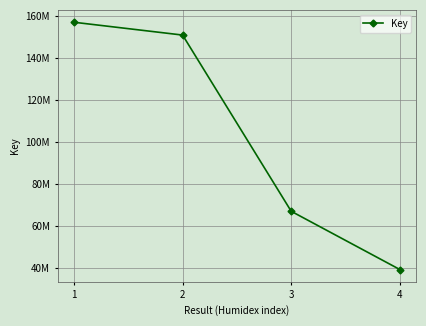

What is the sum of all values?

413636852